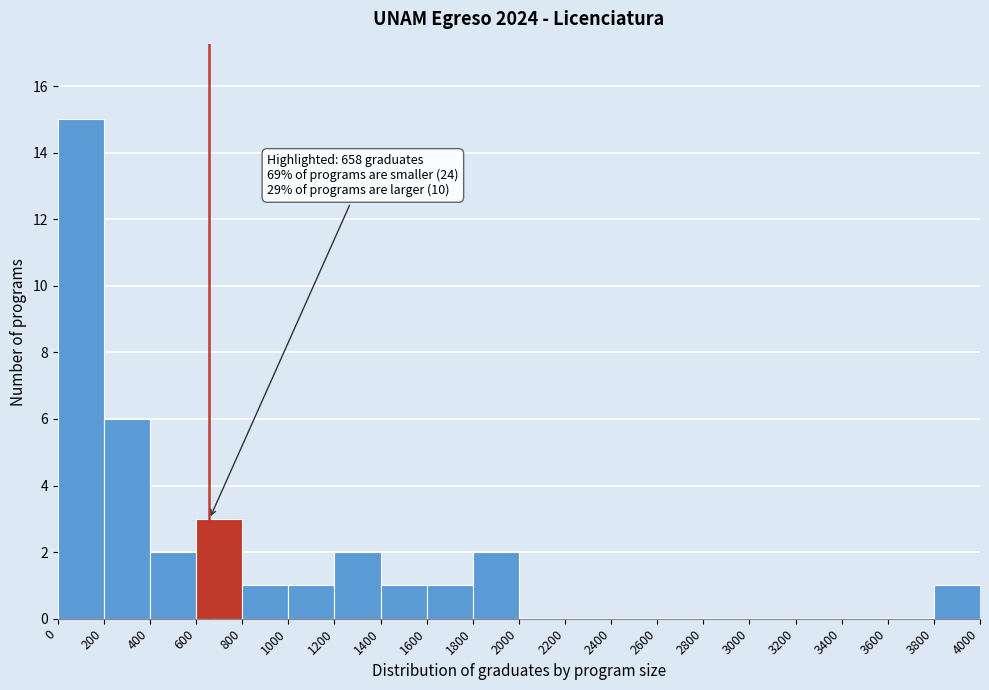

Over which range of the x-axis is the bar tallest?

0 to 200